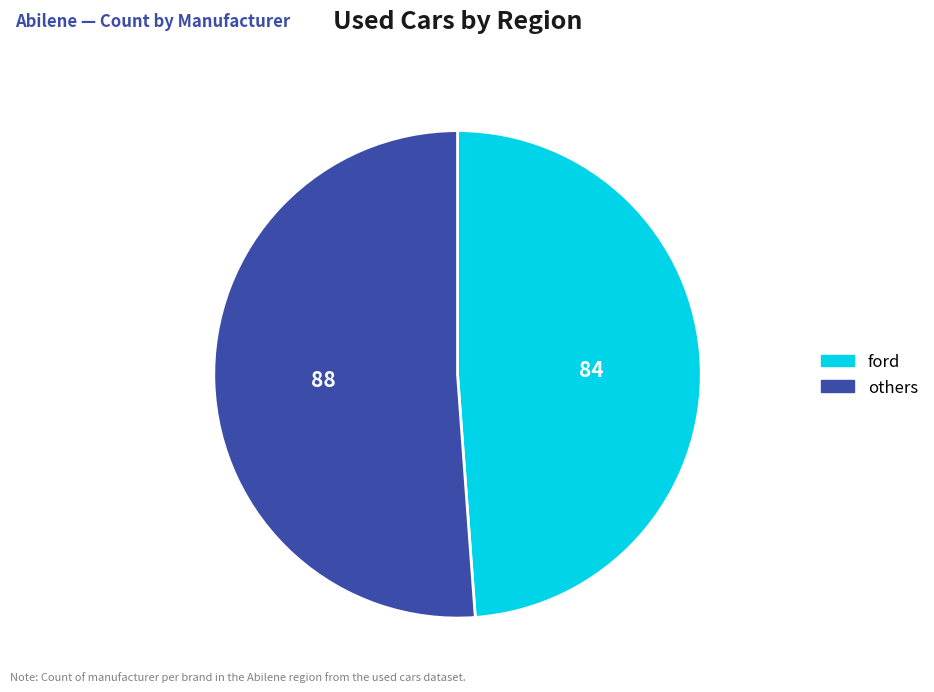

How many slices are in this pie chart?

2